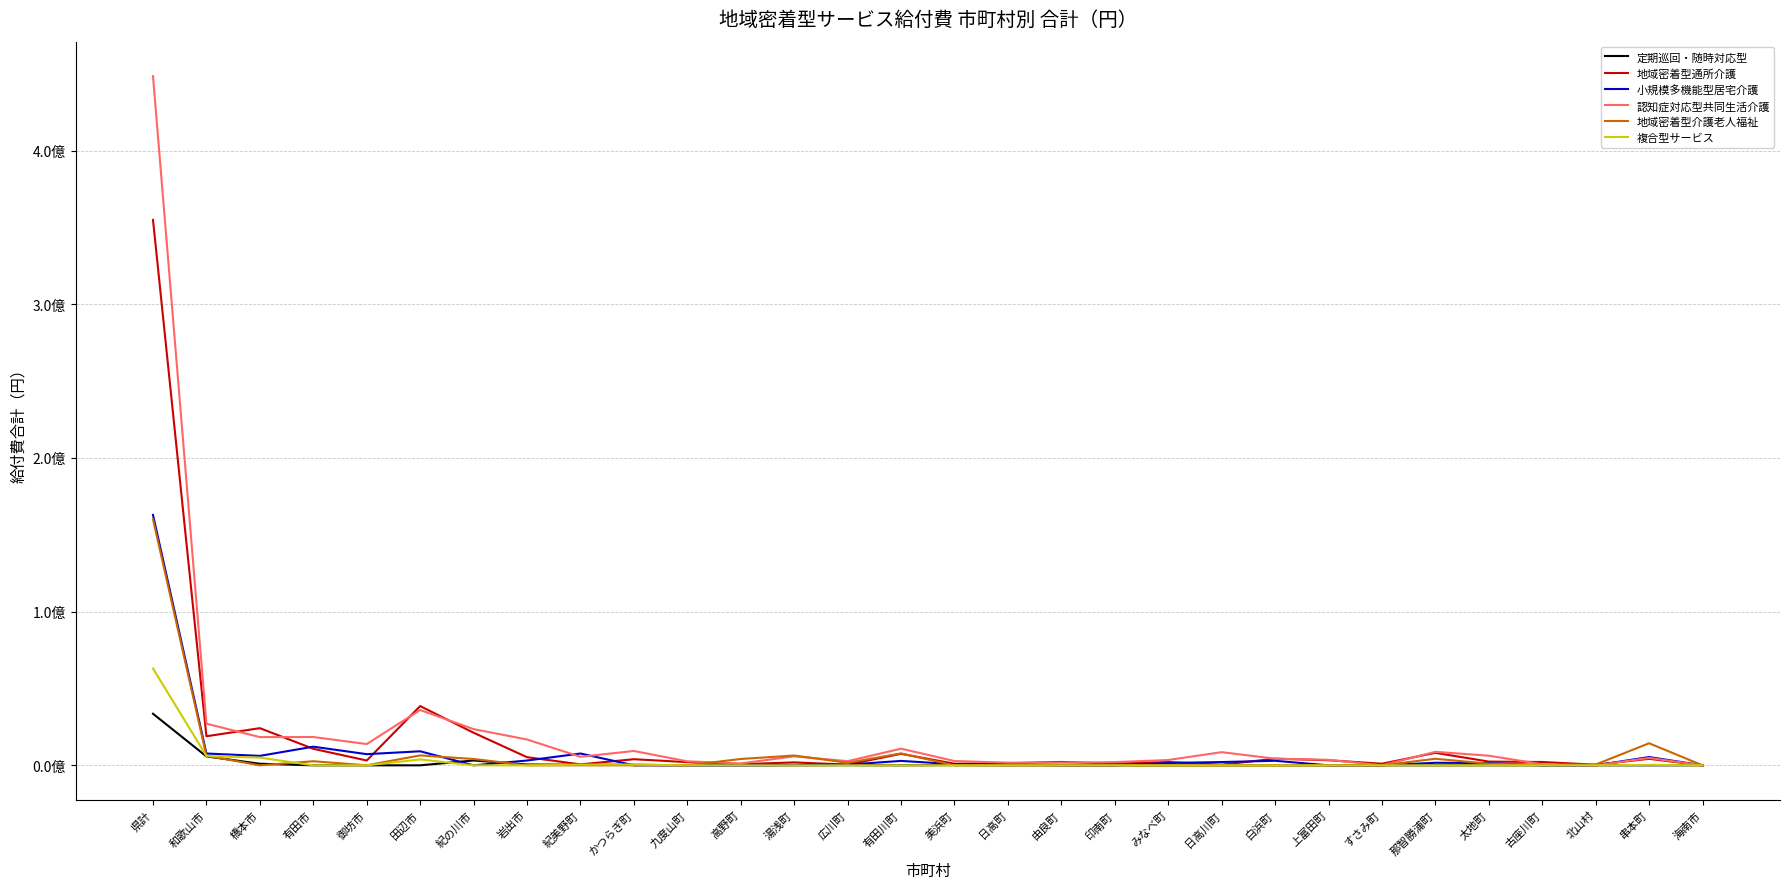

Which category has the highest value in the 地域密着型介護老人福祉 series?

県計